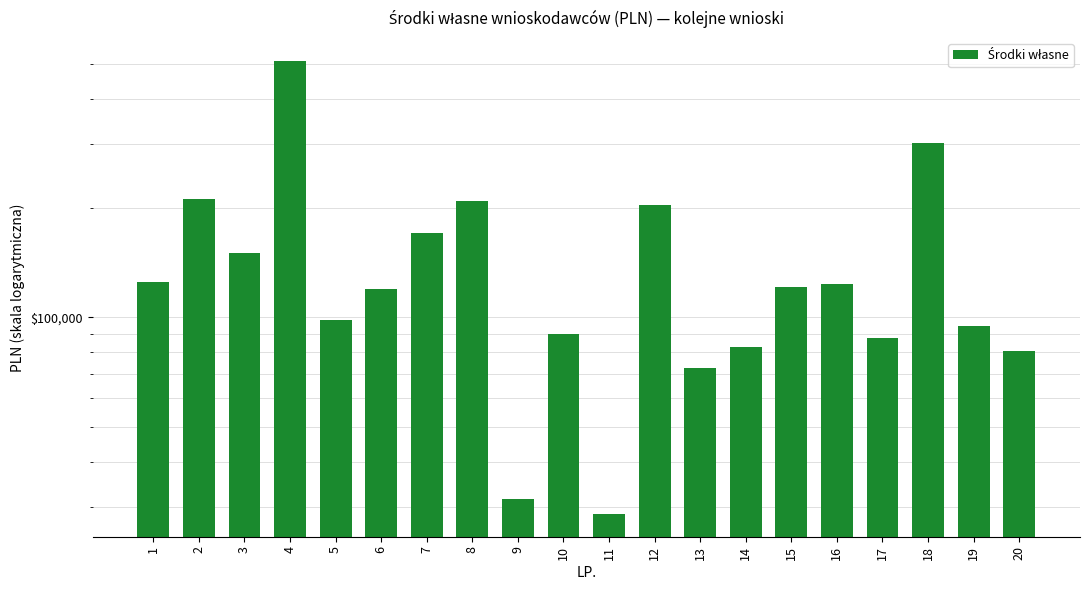

List the labels in order of value, largest first.

4, 18, 2, 8, 12, 7, 3, 1, 16, 15, 6, 5, 19, 10, 17, 14, 20, 13, 9, 11